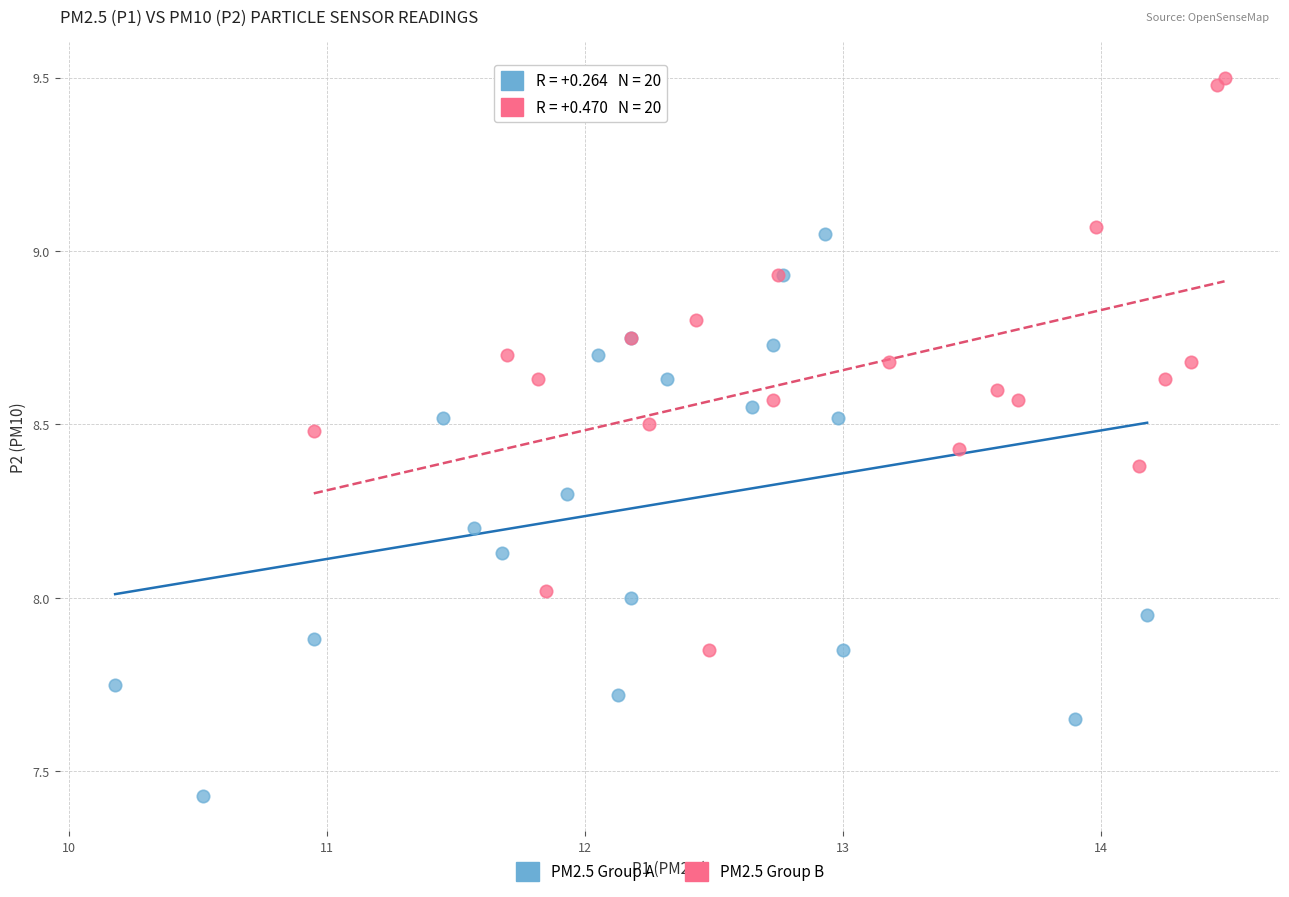

Which series contains the lowest Y value?

PM2.5 Group A